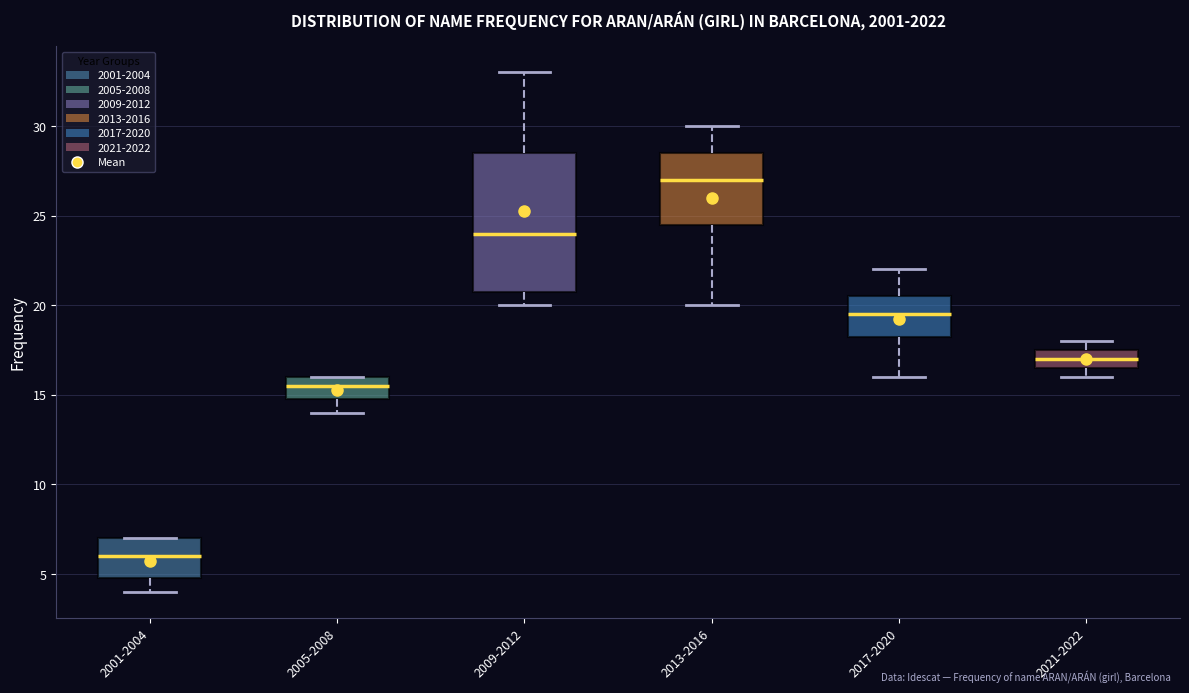

Comparing the boxes themselves (not the whiskers), which one is the tallest?

2009-2012